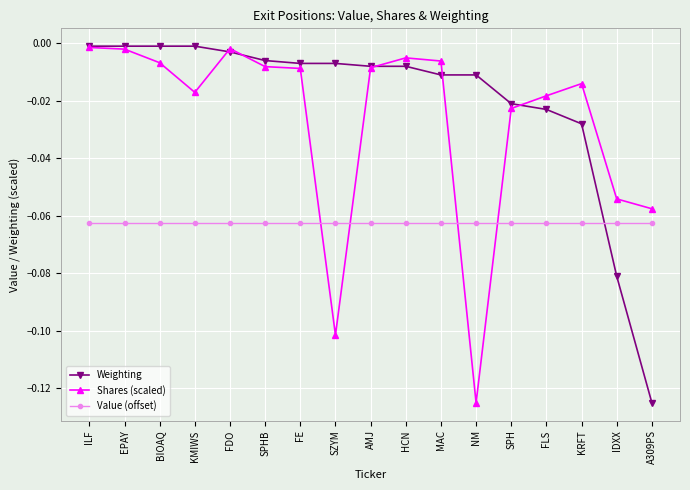

How many lines are shown in the chart?

3